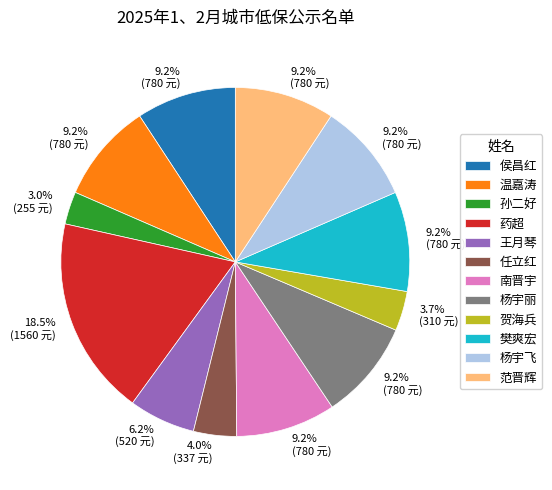

How many segments does this pie chart have?

12